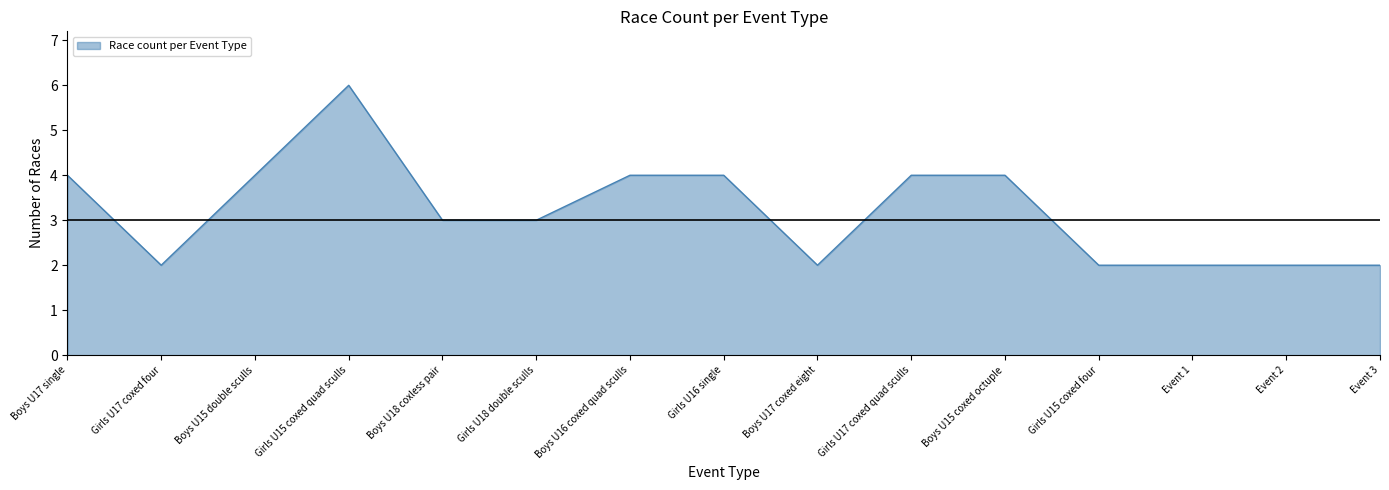

How many values are between 2 and 4?

14